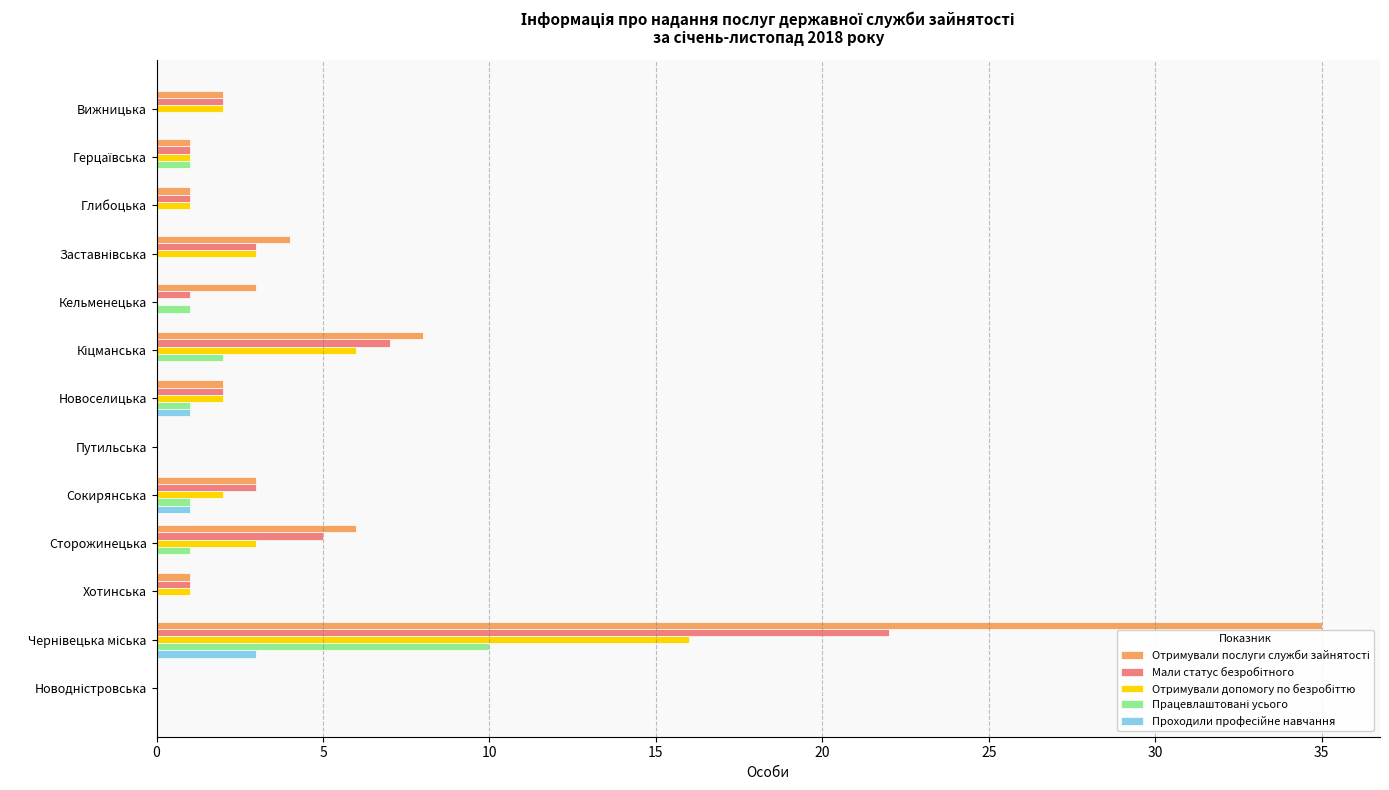

At Новодністровська, list the series in order from smallest to largest.

Отримували послуги служби зайнятості, Мали статус безробітного, Отримували допомогу по безробіттю, Працевлаштовані усього, Проходили професійне навчання